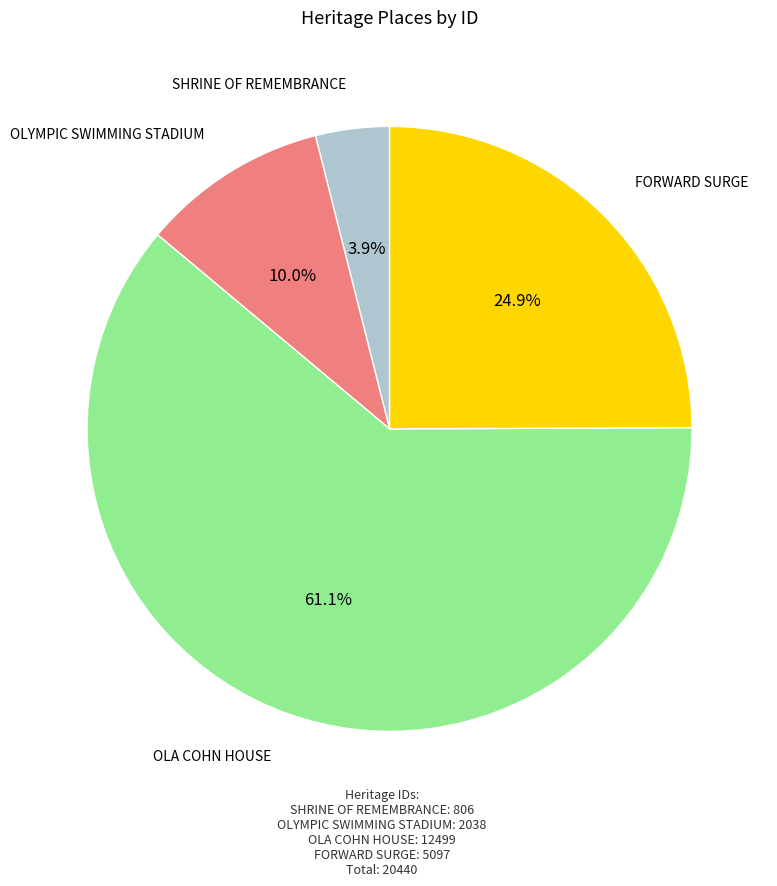

How many segments does this pie chart have?

4